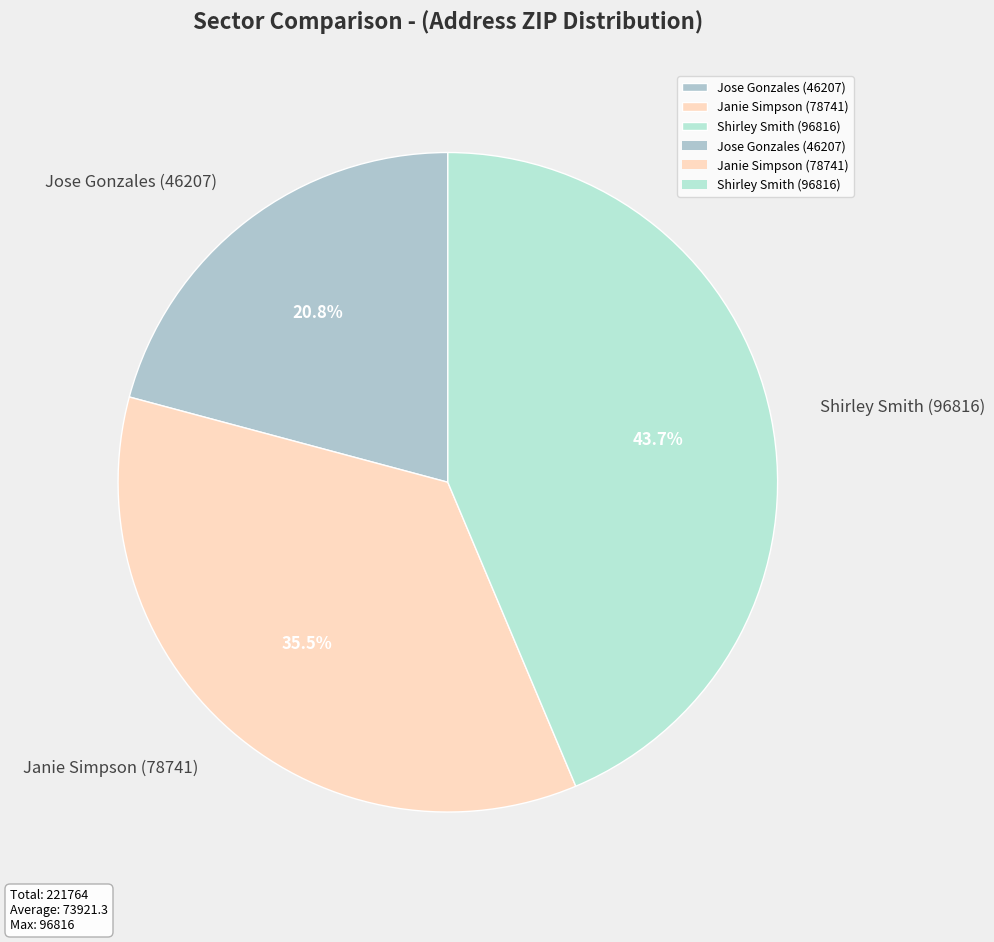

Does Shirley Smith (96816) account for over 50% of the chart?

No